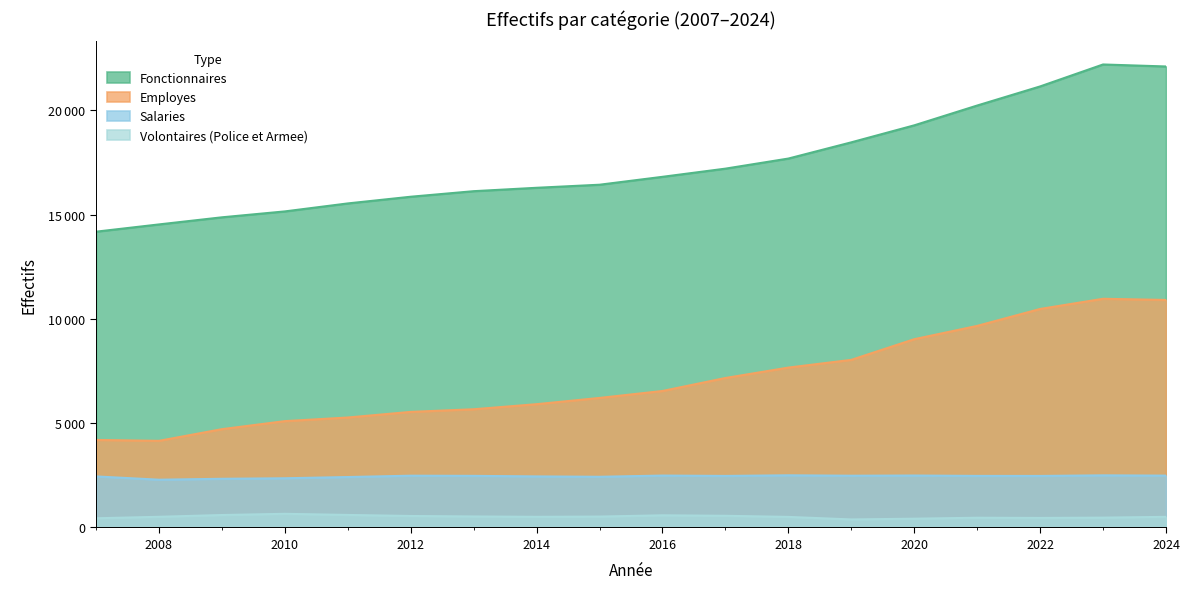

How many series are shown in this chart?

4